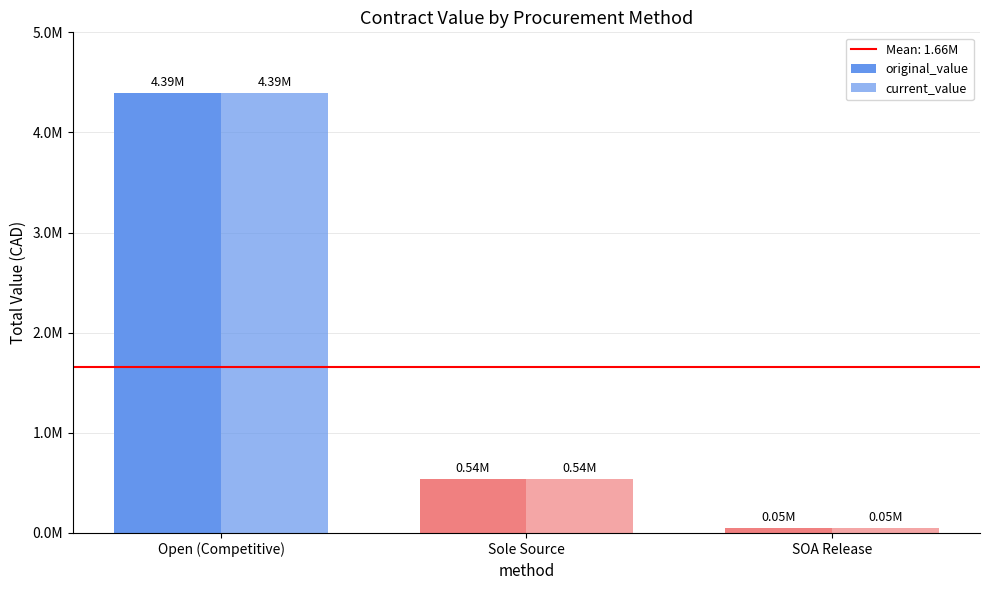

Between Open (Competitive) and SOA Release, which series saw the biggest shift?

original_value